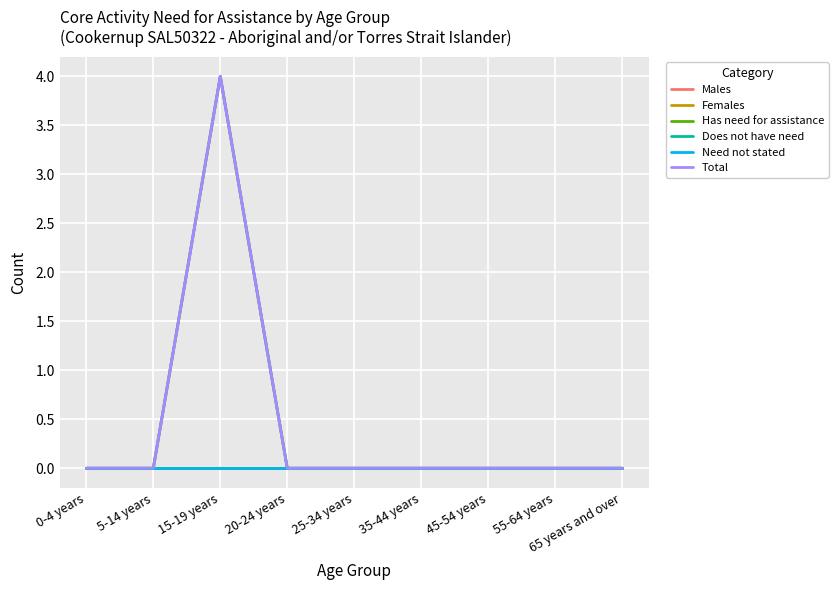

The Does not have need series shows 3 at 55-64 years. True or false?

False